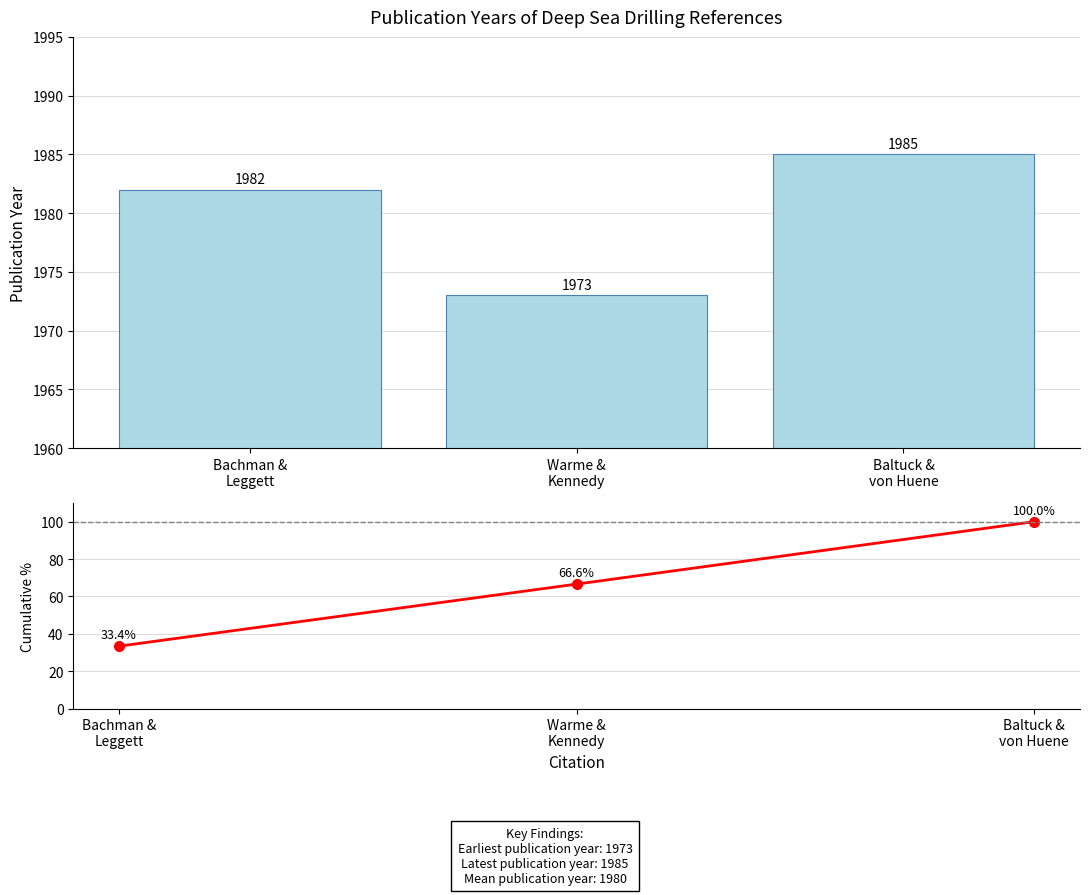

Is it true that Cumulative % equals 59.3 at Bachman &
Leggett?

False